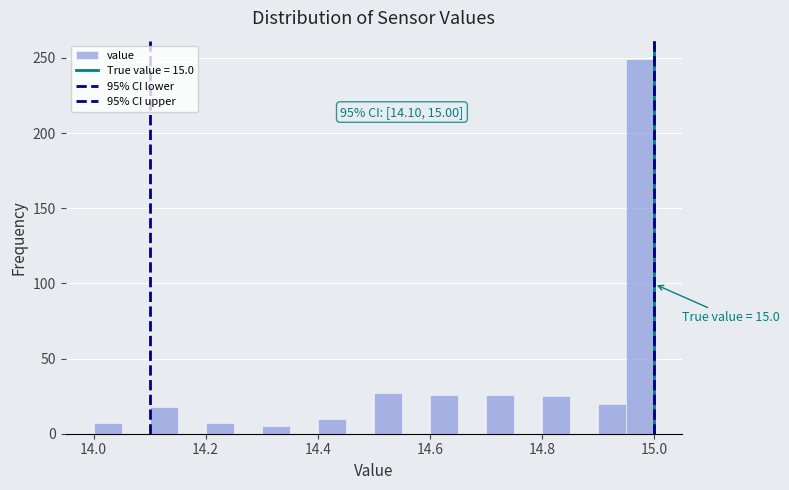

Read against the x-axis, roughly where is the centre of the tallest bar?

14.98